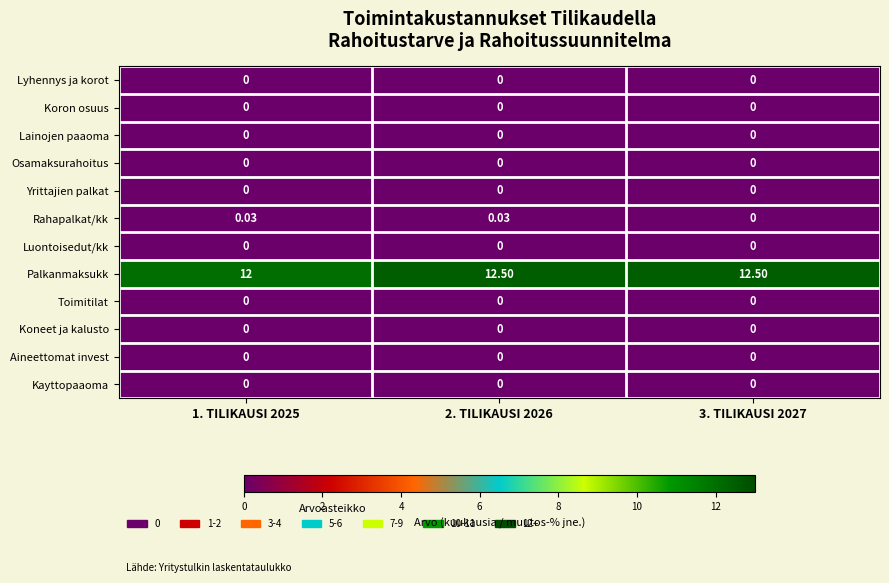

Which series has the largest range (max minus min)?

Palkanmaksukk